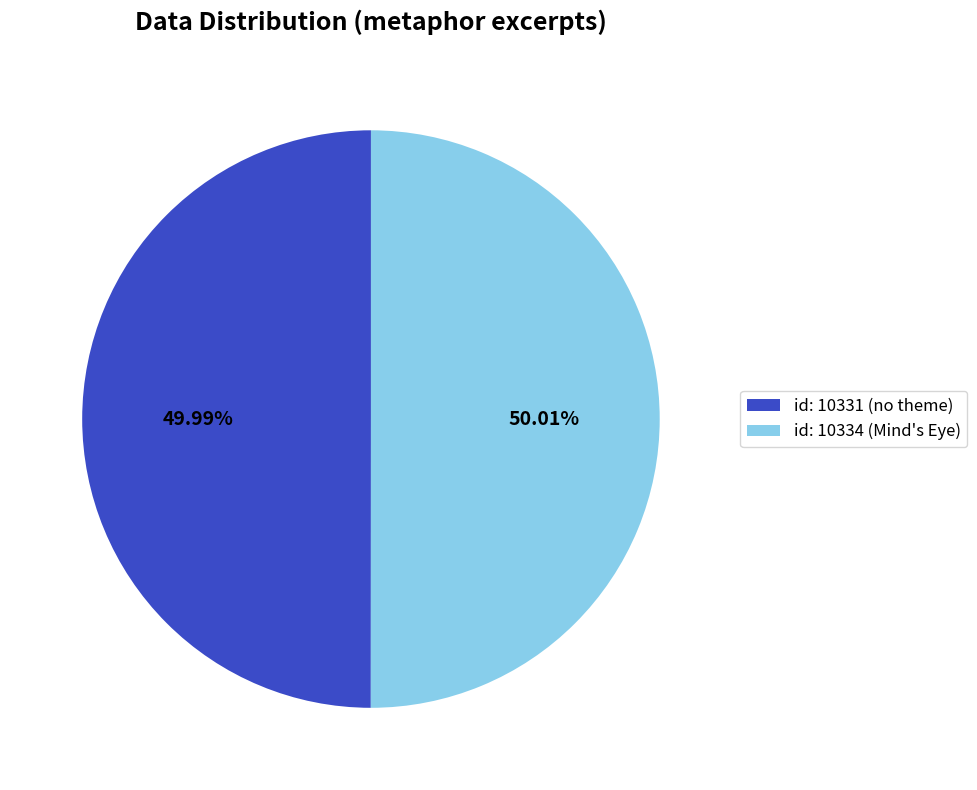

What portion of the pie excludes id: 10331 (no theme)?

50.0%